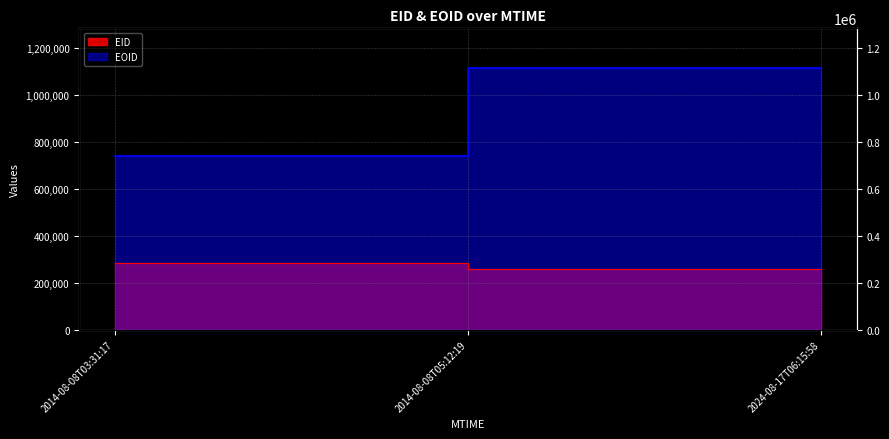

Reading left to right, extract all data points from this chart.

EID: 2014-08-08T03:31:17=281699	2014-08-08T05:12:19=281759	2024-08-17T06:15:58=256284
EOID: 2014-08-08T03:31:17=740422	2014-08-08T05:12:19=740512	2024-08-17T06:15:58=1115812